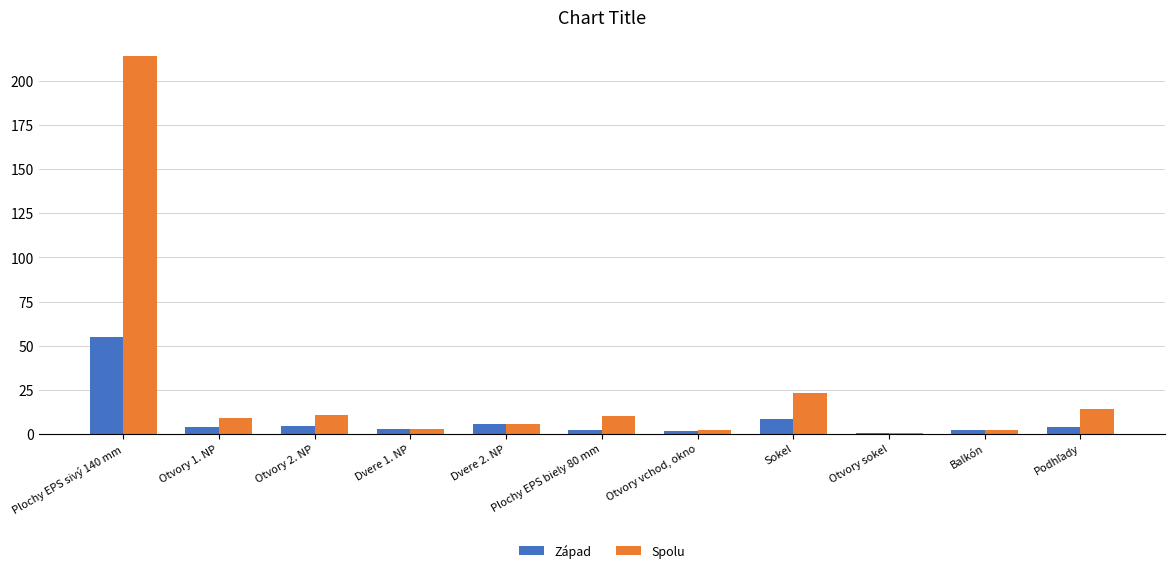

Is it true that Západ equals 55.1 at Plochy EPS sivý 140 mm?

True